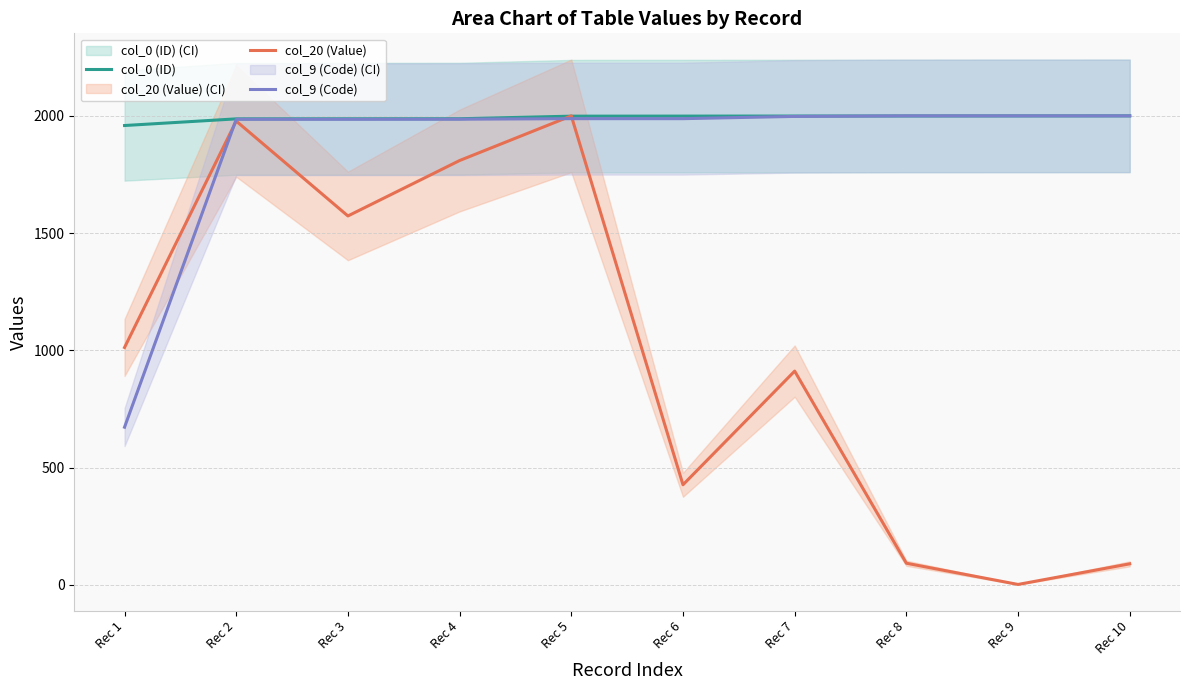

What are all the series names shown in the legend?

col_0 (ID), col_20 (Value), col_9 (Code)